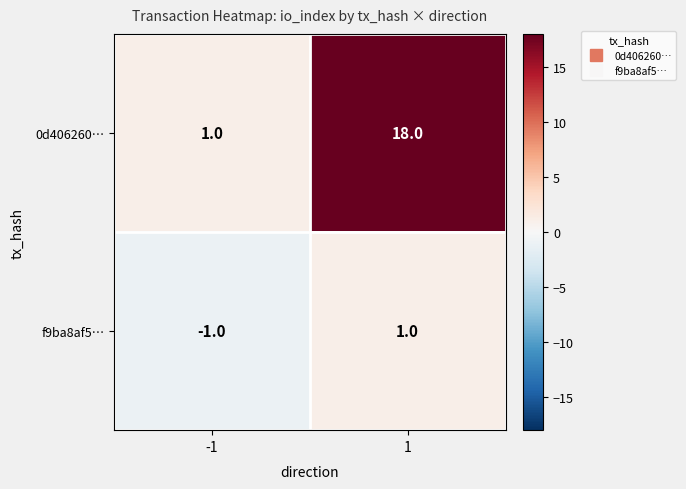

List the labels in order of 0d406260… value, largest first.

1, -1